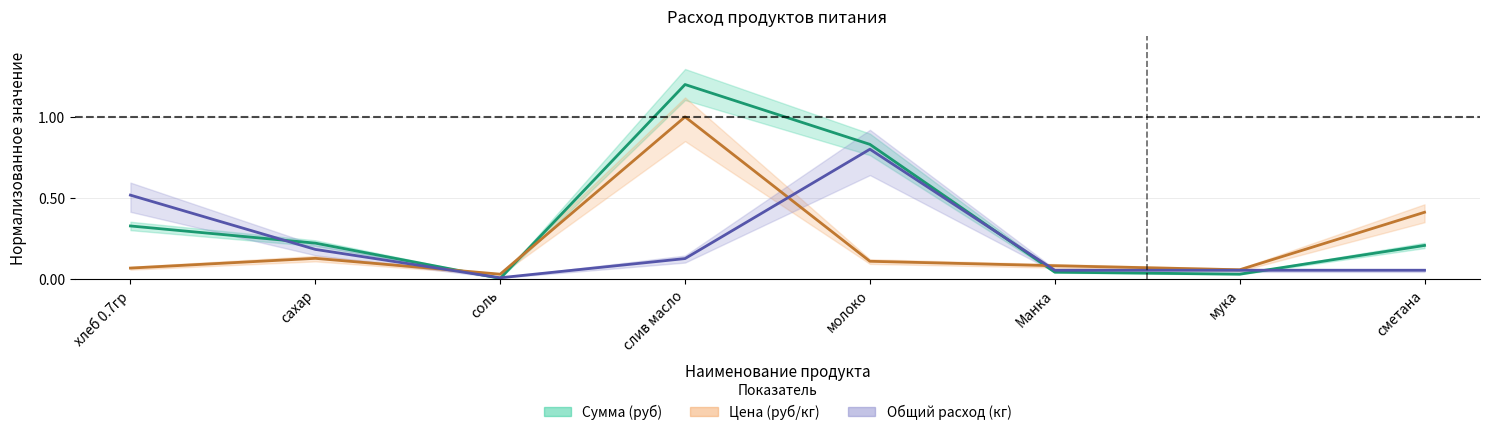

Reading left to right, transcribe all the data shown in this chart.

Сумма (руб): хлеб 0.7гр=0.3	сахар=0.2	соль=0.0	слив масло=1.2	молоко=0.8	Манка=0.0	мука=0.0	сметана=0.2
Цена (руб/кг): хлеб 0.7гр=0.1	сахар=0.1	соль=0.0	слив масло=1.0	молоко=0.1	Манка=0.1	мука=0.1	сметана=0.4
Общий расход (кг): хлеб 0.7гр=0.5	сахар=0.2	соль=0.0	слив масло=0.1	молоко=0.8	Манка=0.1	мука=0.1	сметана=0.1